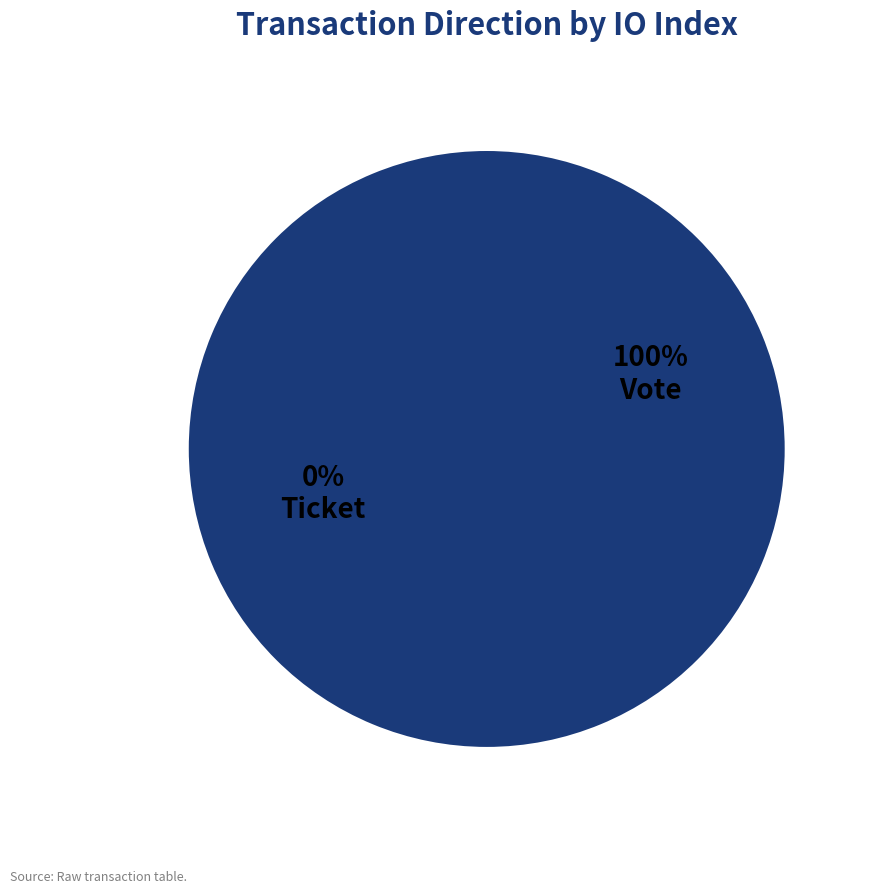

How many segments does this pie chart have?

2